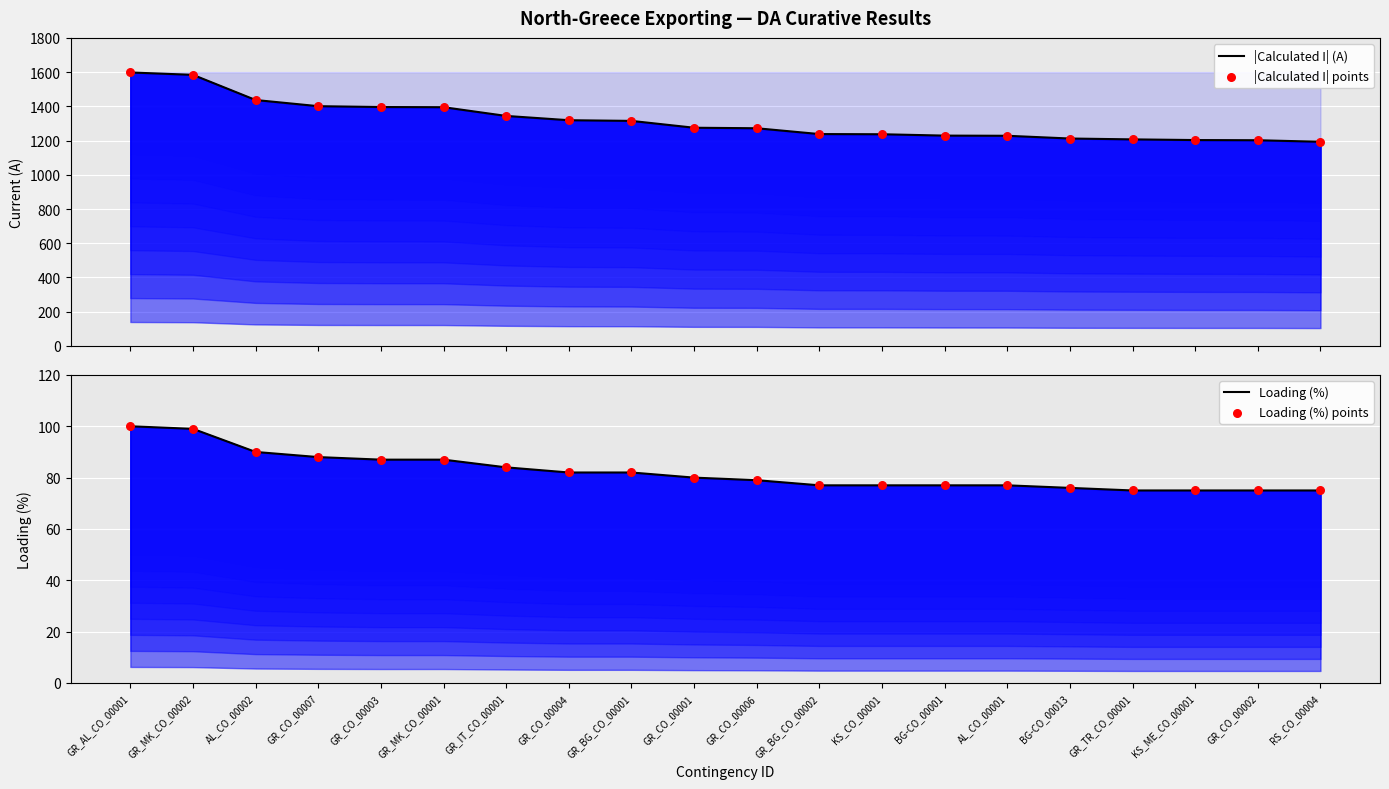

Which series reaches the maximum Y coordinate?

|Calculated I| (A)